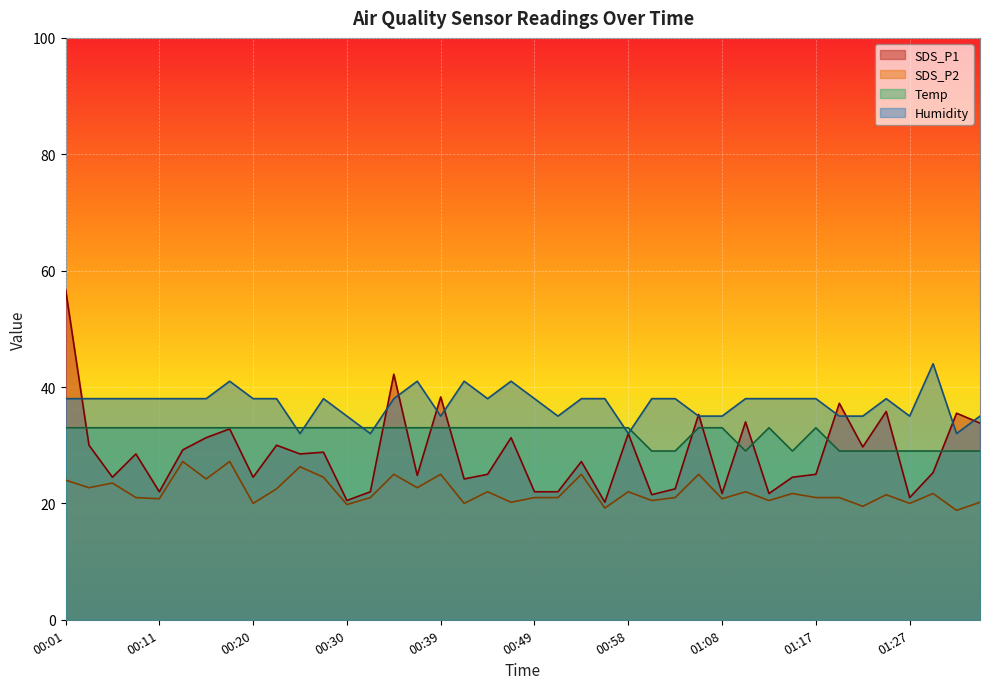

Reading right to left, what are all the values shown in this chart?

SDS_P1: 01:34=33.8	01:32=35.5	01:29=25.3	01:27=21.0	01:24=35.8	01:22=29.7	01:20=37.2	01:17=25.0	01:15=24.5	01:12=21.7	01:10=34.0	01:08=21.7	01:05=35.3	01:03=22.5	01:01=21.5	00:58=32.0	00:56=20.2	00:54=27.2	00:51=22.0	00:49=22.0	00:46=31.3	00:44=25.0	00:42=24.2	00:39=38.3	00:37=24.8	00:35=42.2	00:32=22.0	00:30=20.5	00:27=28.8	00:25=28.5	00:23=30.0	00:20=24.5	00:18=32.8	00:15=31.3	00:13=29.2	00:11=22.0	00:08=28.5	00:06=24.5	00:04=30.0	00:01=56.8
SDS_P2: 01:34=20.2	01:32=18.8	01:29=21.7	01:27=20.0	01:24=21.5	01:22=19.5	01:20=21.0	01:17=21.0	01:15=21.7	01:12=20.5	01:10=22.0	01:08=20.8	01:05=25.0	01:03=21.0	01:01=20.5	00:58=22.0	00:56=19.2	00:54=25.0	00:51=21.0	00:49=21.0	00:46=20.2	00:44=22.0	00:42=20.0	00:39=25.0	00:37=22.7	00:35=25.0	00:32=21.0	00:30=19.8	00:27=24.5	00:25=26.3	00:23=22.5	00:20=20.0	00:18=27.2	00:15=24.2	00:13=27.2	00:11=20.8	00:08=21.0	00:06=23.5	00:04=22.7	00:01=24.0
Temp: 01:34=29.0	01:32=29.0	01:29=29.0	01:27=29.0	01:24=29.0	01:22=29.0	01:20=29.0	01:17=33.0	01:15=29.0	01:12=33.0	01:10=29.0	01:08=33.0	01:05=33.0	01:03=29.0	01:01=29.0	00:58=33.0	00:56=33.0	00:54=33.0	00:51=33.0	00:49=33.0	00:46=33.0	00:44=33.0	00:42=33.0	00:39=33.0	00:37=33.0	00:35=33.0	00:32=33.0	00:30=33.0	00:27=33.0	00:25=33.0	00:23=33.0	00:20=33.0	00:18=33.0	00:15=33.0	00:13=33.0	00:11=33.0	00:08=33.0	00:06=33.0	00:04=33.0	00:01=33.0
Humidity: 01:34=35.0	01:32=32.0	01:29=44.0	01:27=35.0	01:24=38.0	01:22=35.0	01:20=35.0	01:17=38.0	01:15=38.0	01:12=38.0	01:10=38.0	01:08=35.0	01:05=35.0	01:03=38.0	01:01=38.0	00:58=32.0	00:56=38.0	00:54=38.0	00:51=35.0	00:49=38.0	00:46=41.0	00:44=38.0	00:42=41.0	00:39=35.0	00:37=41.0	00:35=38.0	00:32=32.0	00:30=35.0	00:27=38.0	00:25=32.0	00:23=38.0	00:20=38.0	00:18=41.0	00:15=38.0	00:13=38.0	00:11=38.0	00:08=38.0	00:06=38.0	00:04=38.0	00:01=38.0